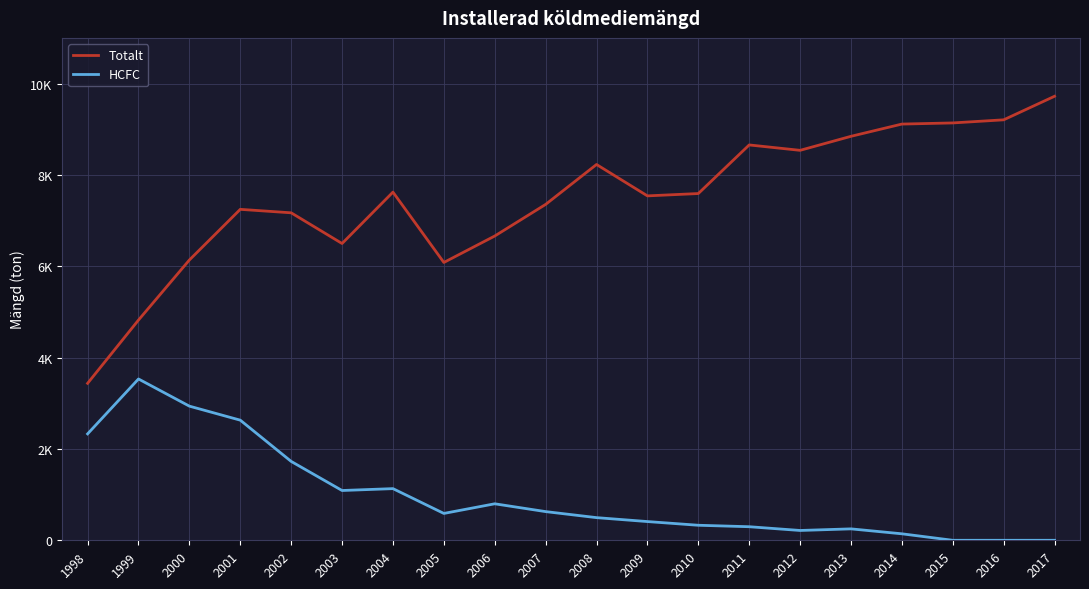

Reading left to right, what are all the values shown in this chart?

Totalt: 3437	4822	6137	7246	7170	6498	7623	6083	6662	7354	8228	7541	7592	8656	8538	8845	9113	9138	9206	9722
HCFC: 2330	3532	2937	2630	1727	1090	1131	588	799	628	496	410	329	297	215	250	142	0	0	0